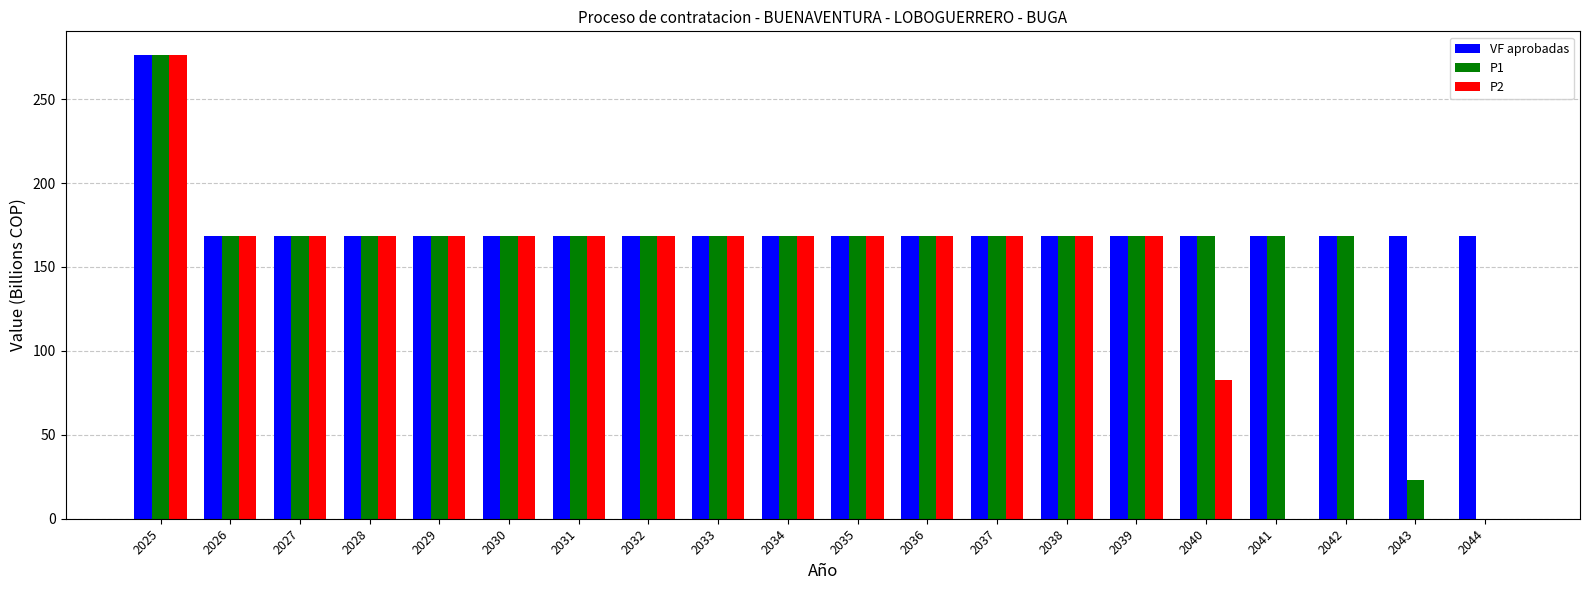

Is it true that P2 equals 168.7 at 2033?

True